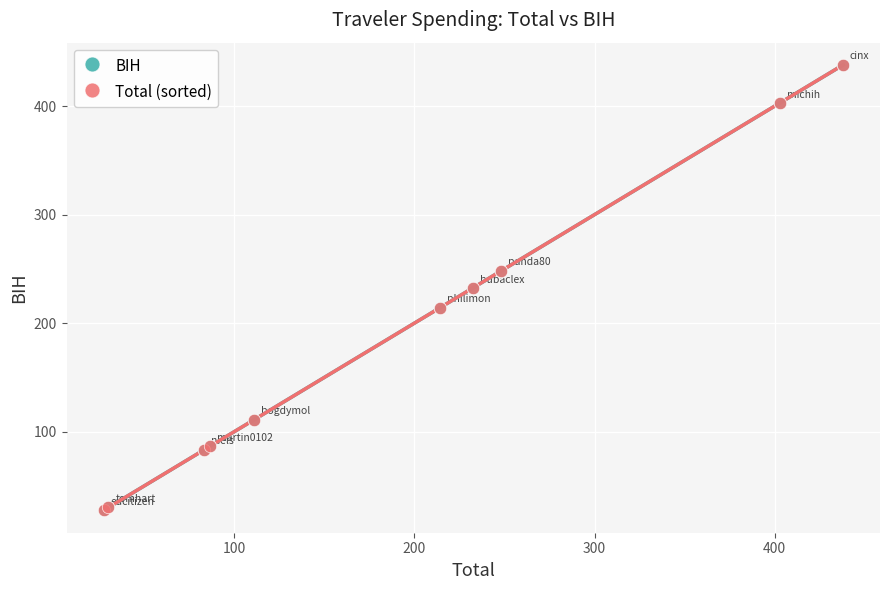

What are all the series names shown in the legend?

BIH, Total (sorted)